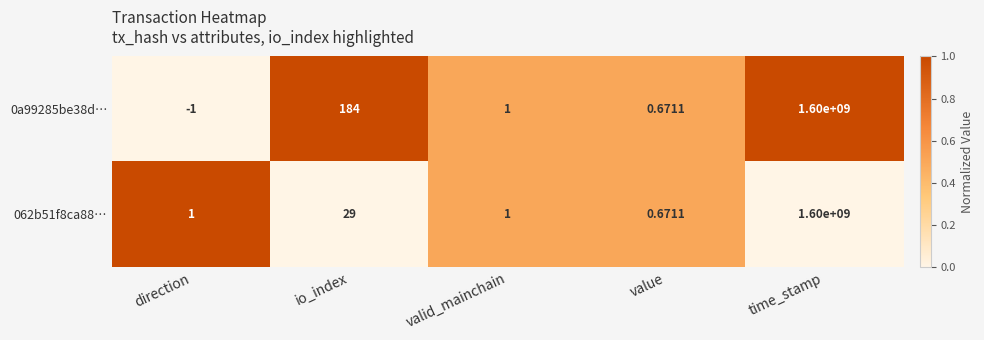

At which label does 0a99285be38d… first exceed 1?

io_index